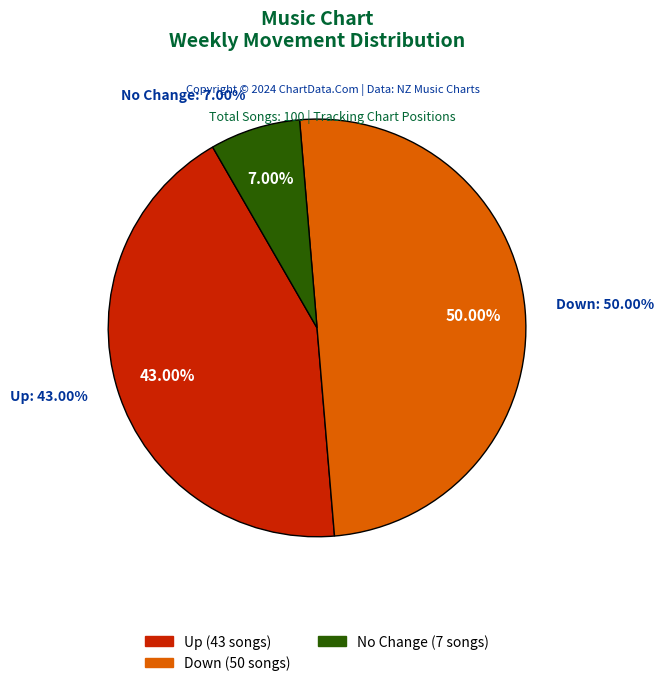

True or false: down accounts for 50% of the total.

True